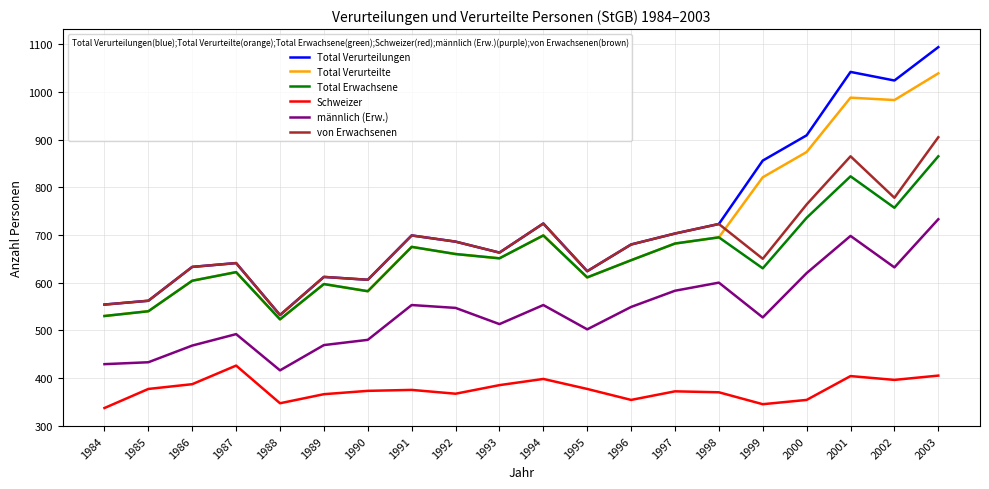

What is the maximum value for Total Verurteilte?

1039